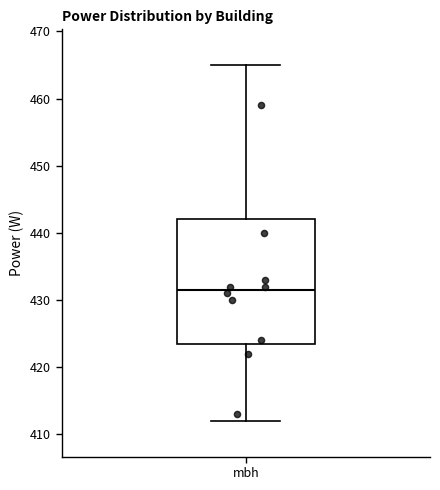

Read this box plot against the y-axis: the position of the median line, the range covered by the box, and the ends of both whiskers. The values are not printed on the chart, so give them approximately, as read against the axis.

median 432, box 424 to 442, whiskers 412 to 465